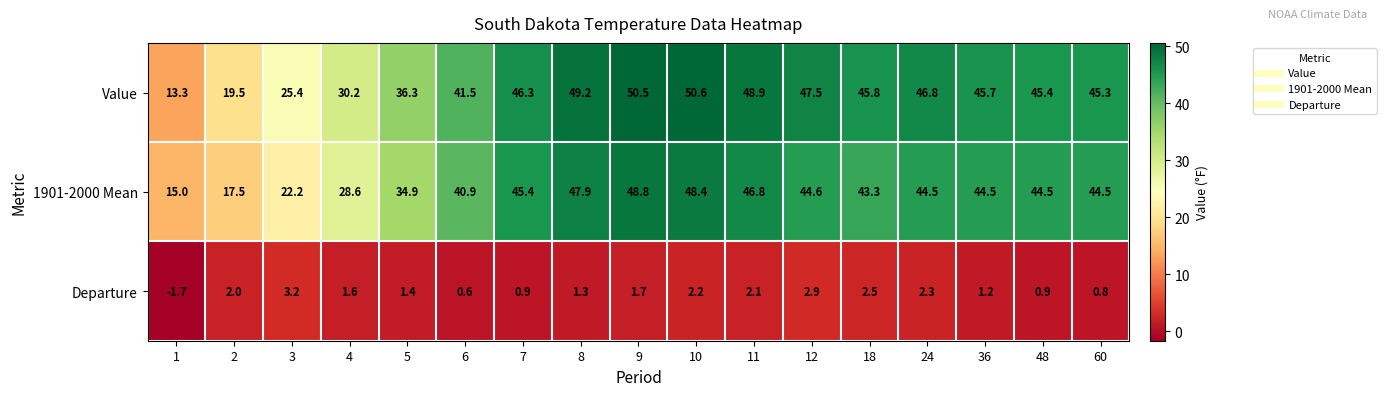

What is the spread (max minus min) of values at 4?

28.6